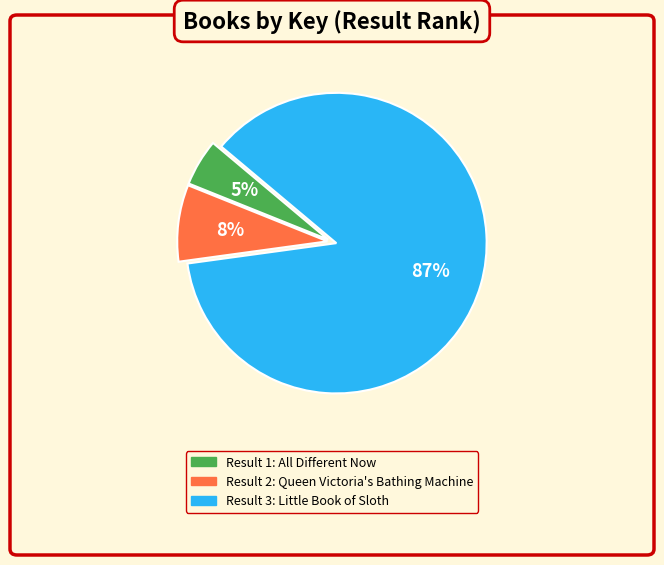

To the nearest percent, what is the difference between the largest and smallest slice percentages?

82%